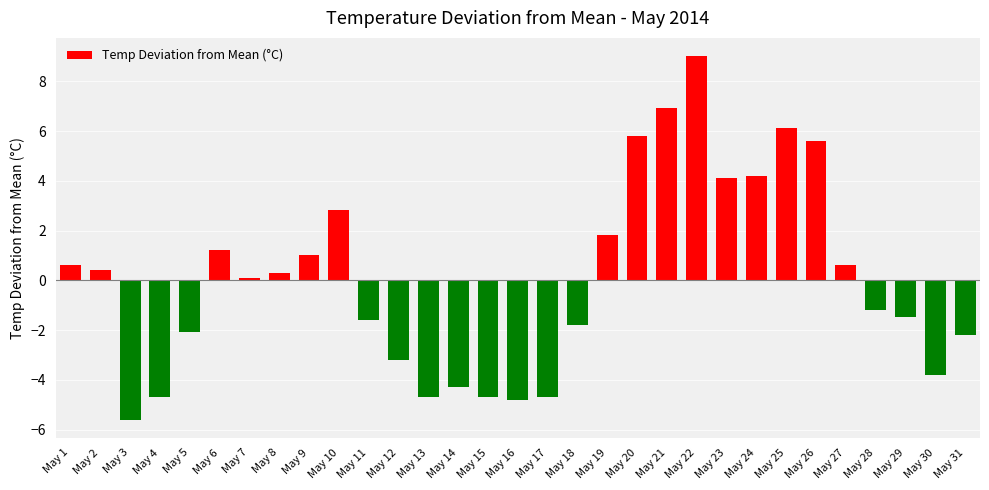

What is the change in value from May 4 to May 11?

+3.1